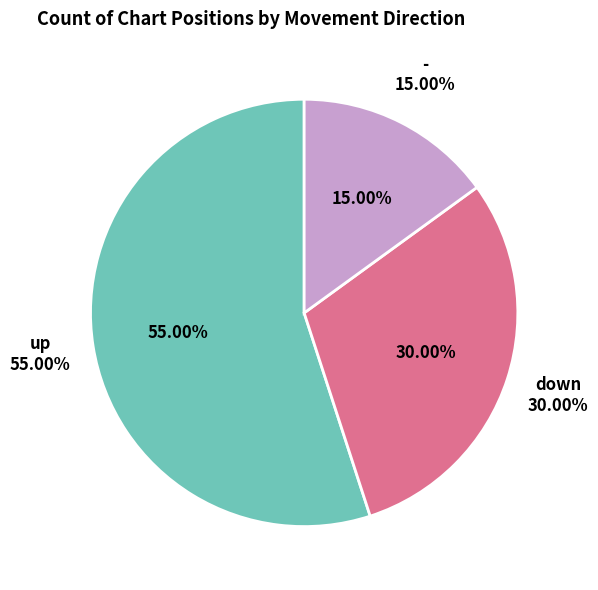

Which category has the smallest portion of the pie?

-